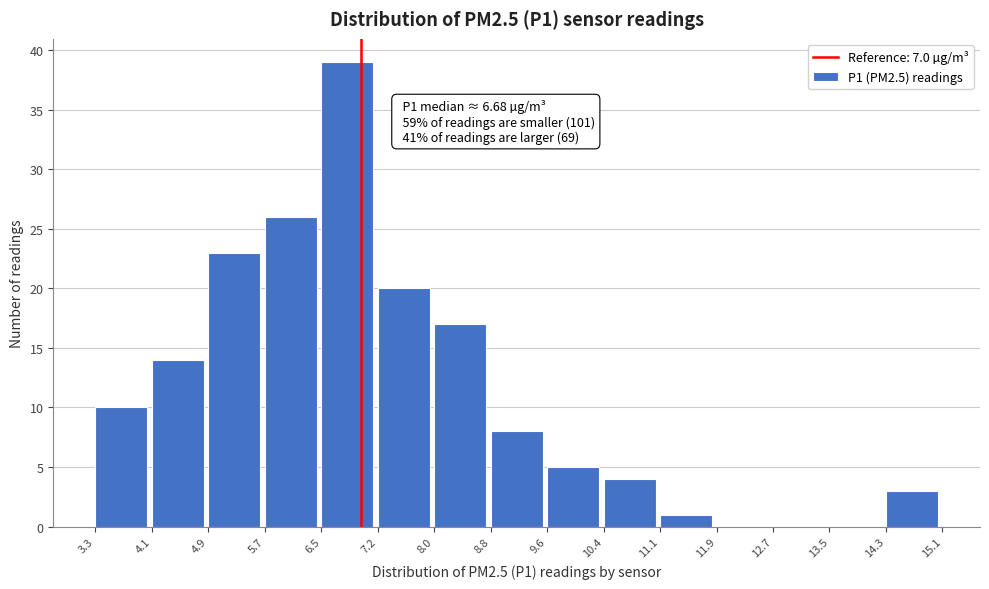

Over which range of the x-axis is the bar tallest?

6.5 to 7.2